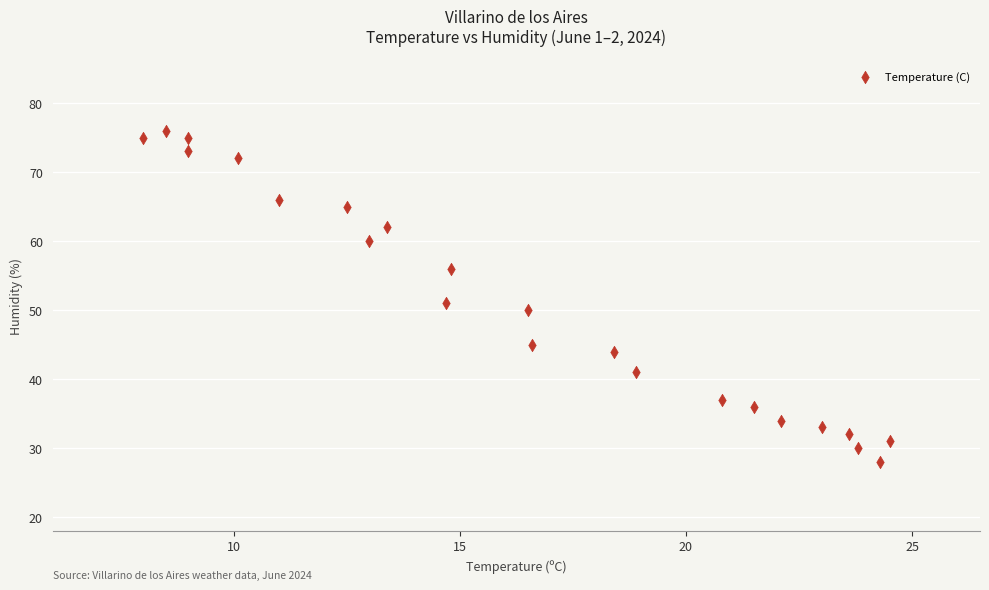

What Y value in the scatter plot is closest to 52?

51